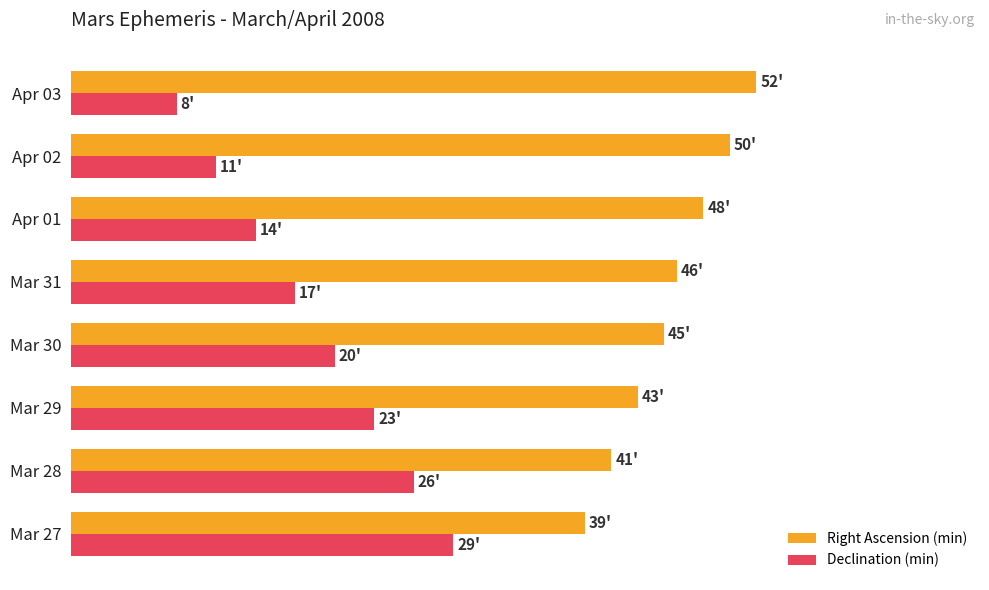

What are all the series names shown in the legend?

Right Ascension (min), Declination (min)